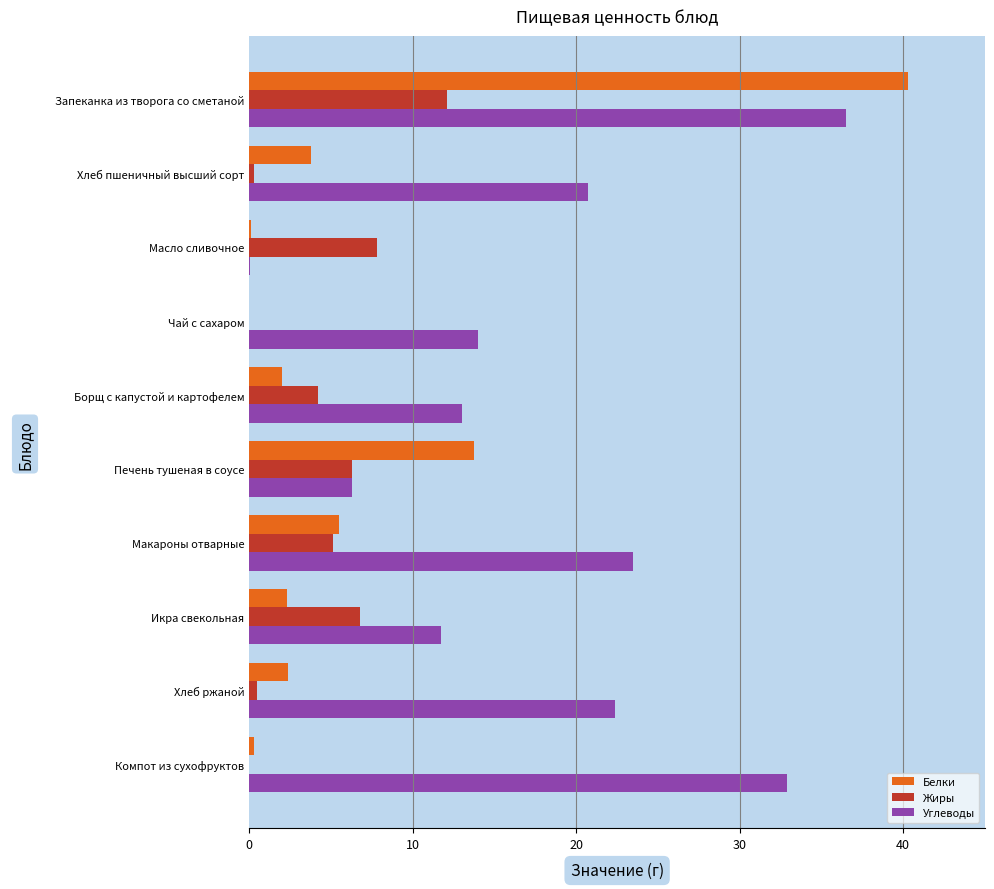

What is the sum of all Жиры values?

43.1